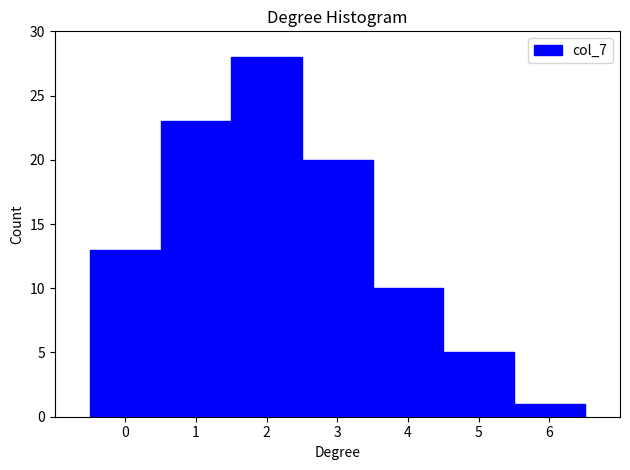

Which range on the x-axis has the tallest bar?

1.5 to 2.5